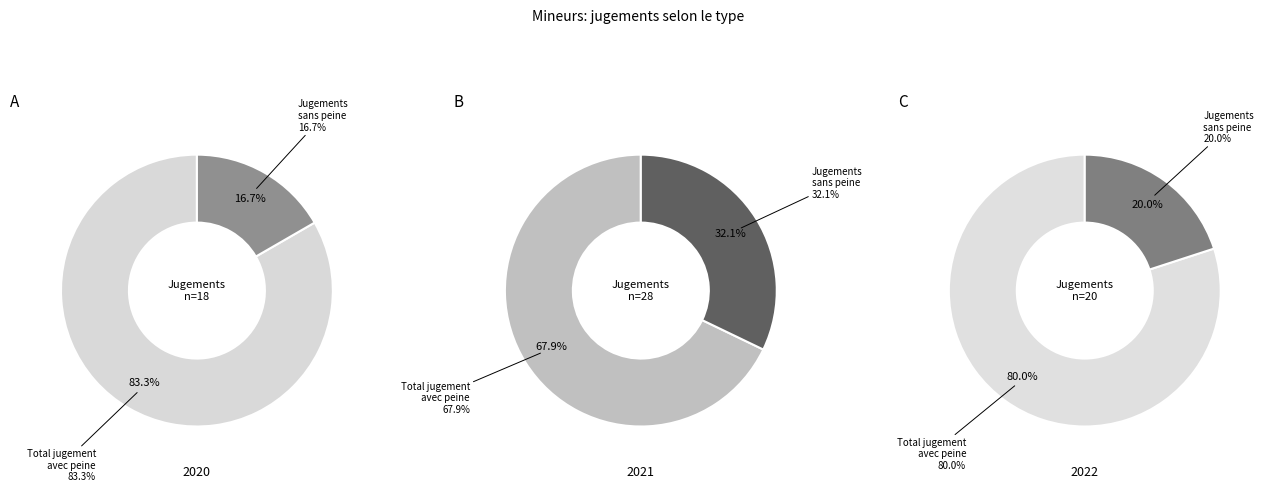

What is the smallest slice in the pie chart?

Jugements sans peine